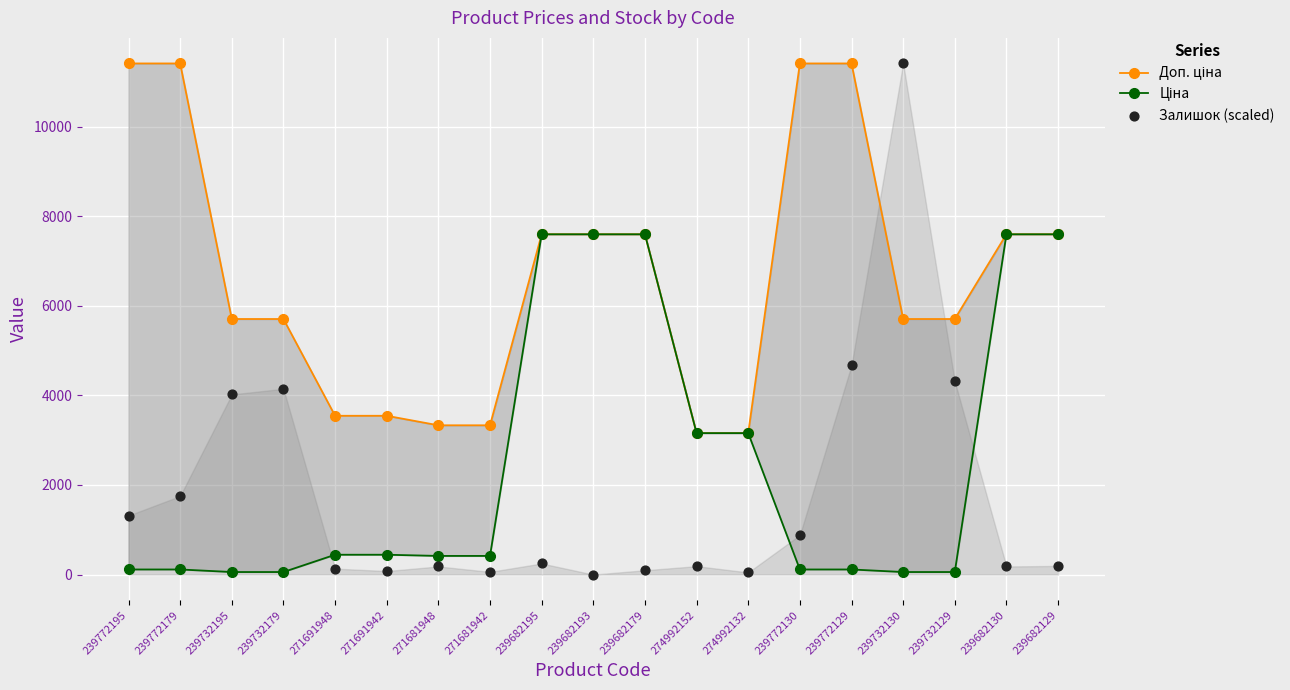

Which series has the largest Y range (max minus min)?

Залишок (scaled)